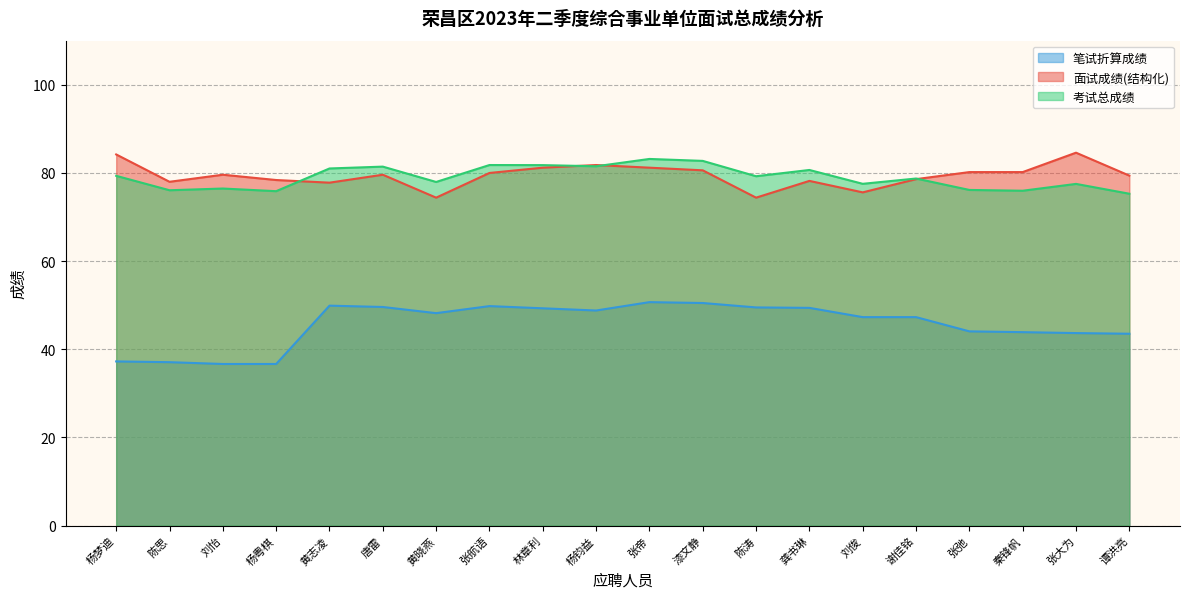

The 考试总成绩 series shows 136.0 at 龚书琳. True or false?

False